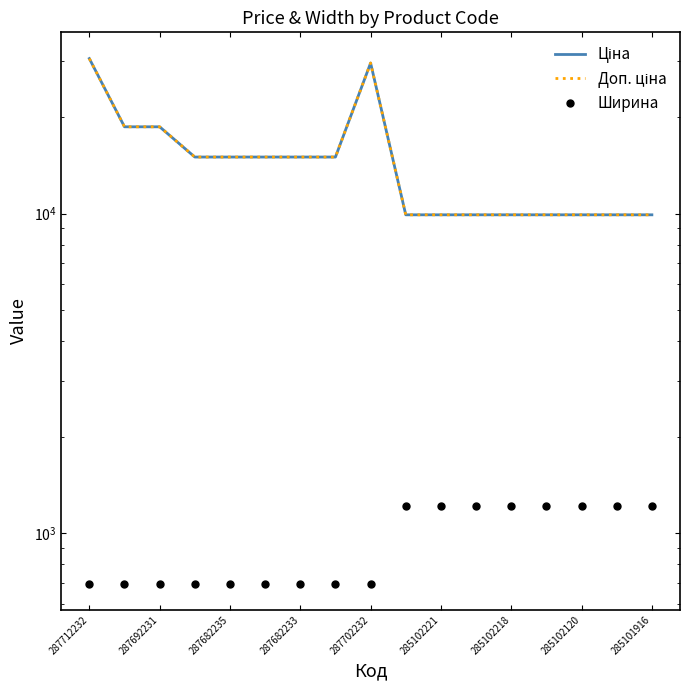

What is the average value of the Ціна series?

14809.9